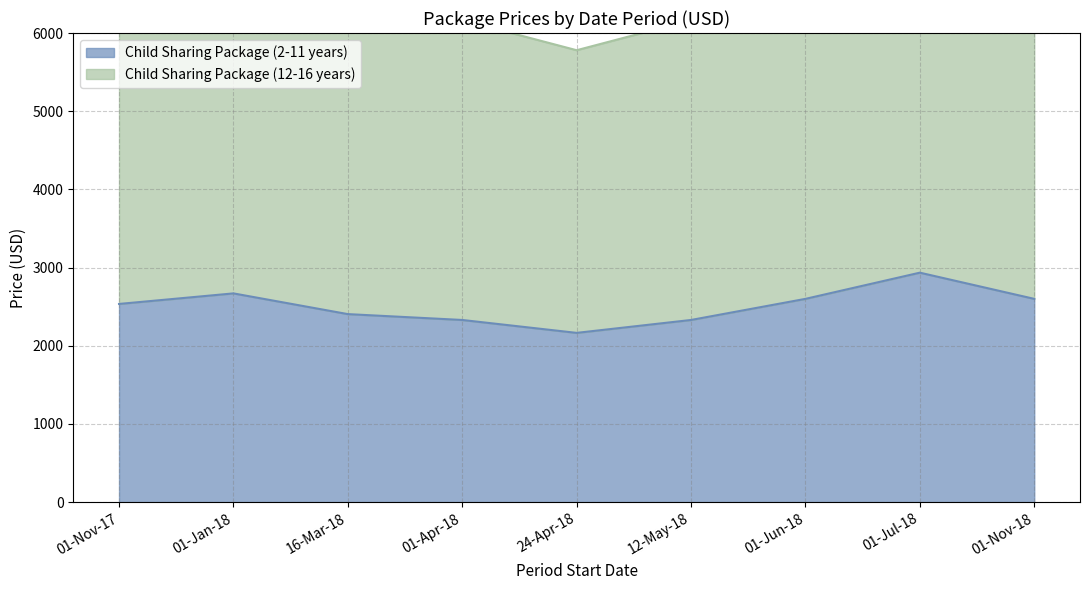

Count the number of data series in this chart.

2